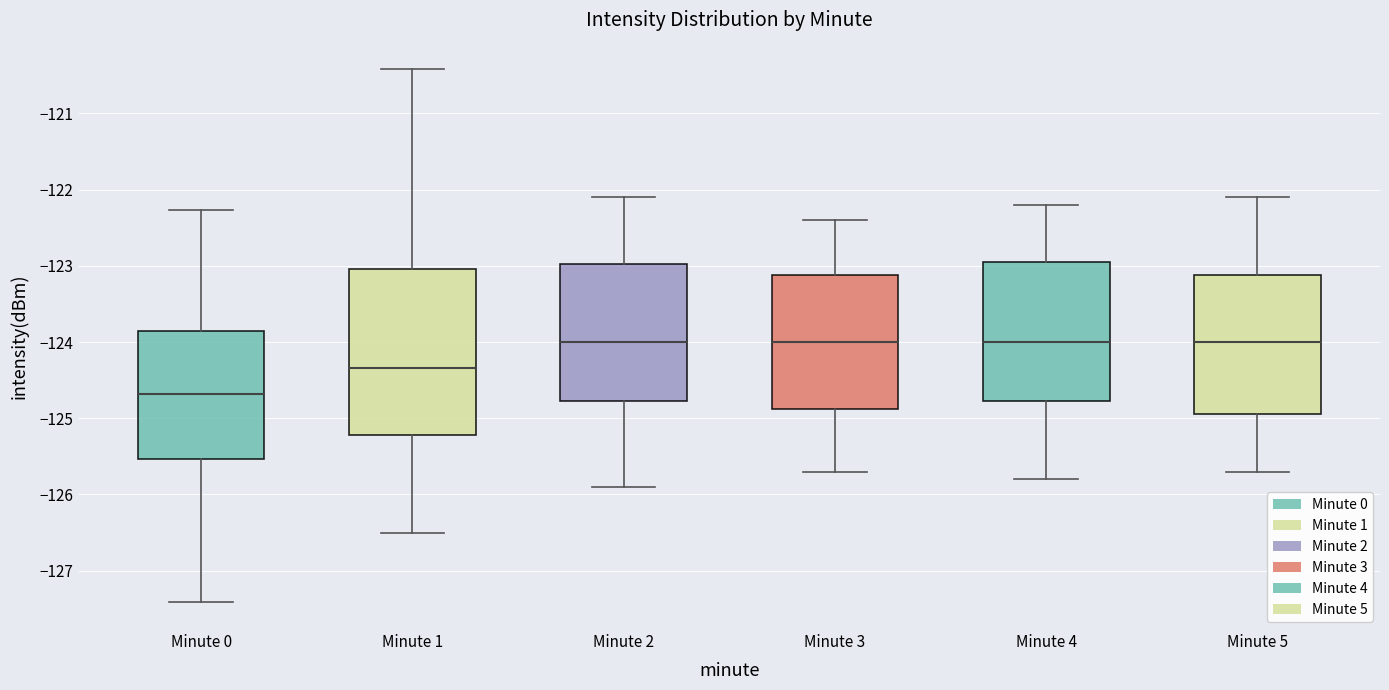

Which box has the lowest median line?

Minute 0